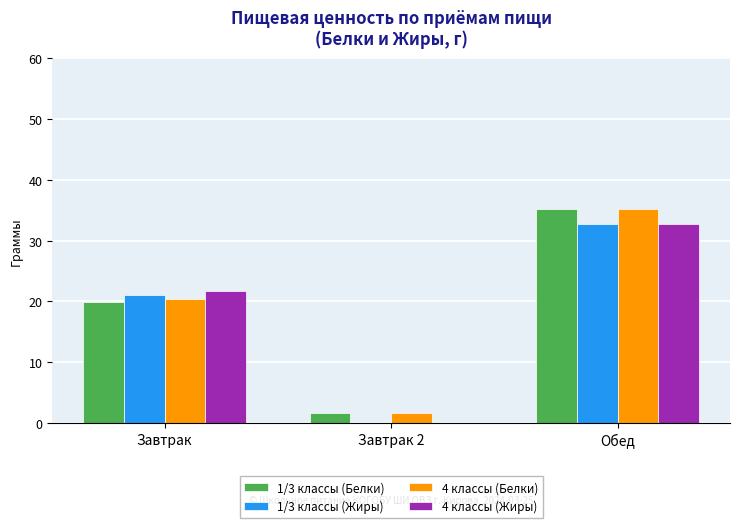

Count the number of data series in this chart.

4